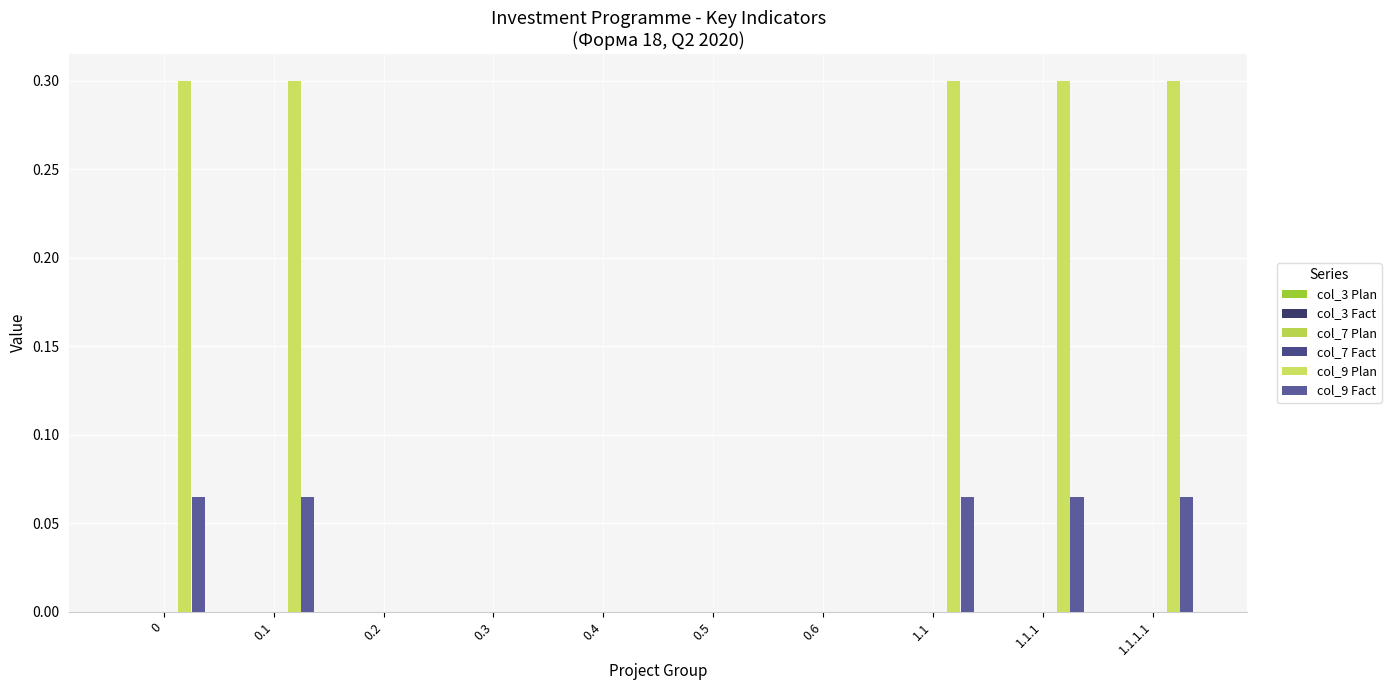

Which series has the largest total across all categories?

col_9 Plan